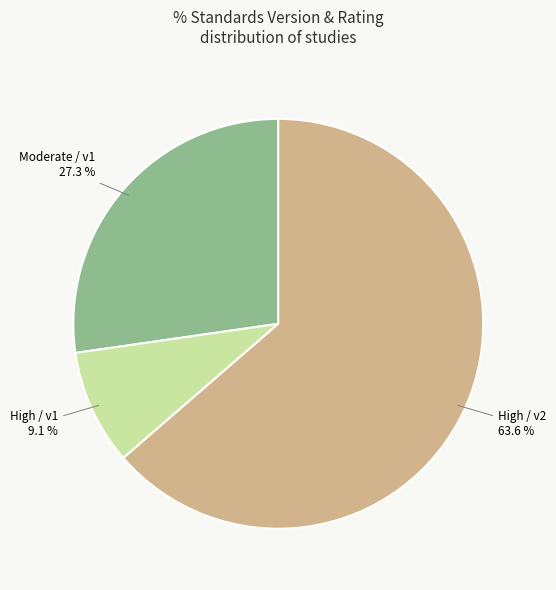

How many segments does this pie chart have?

3